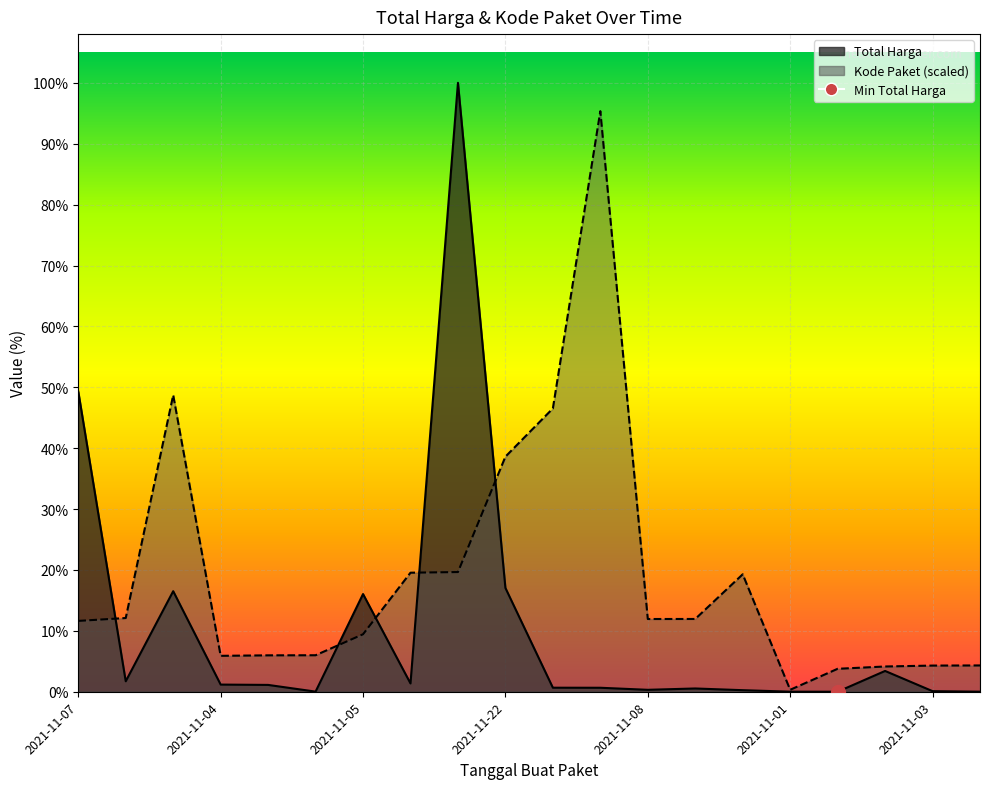

How many data points in Total Harga are above 32441200?

9